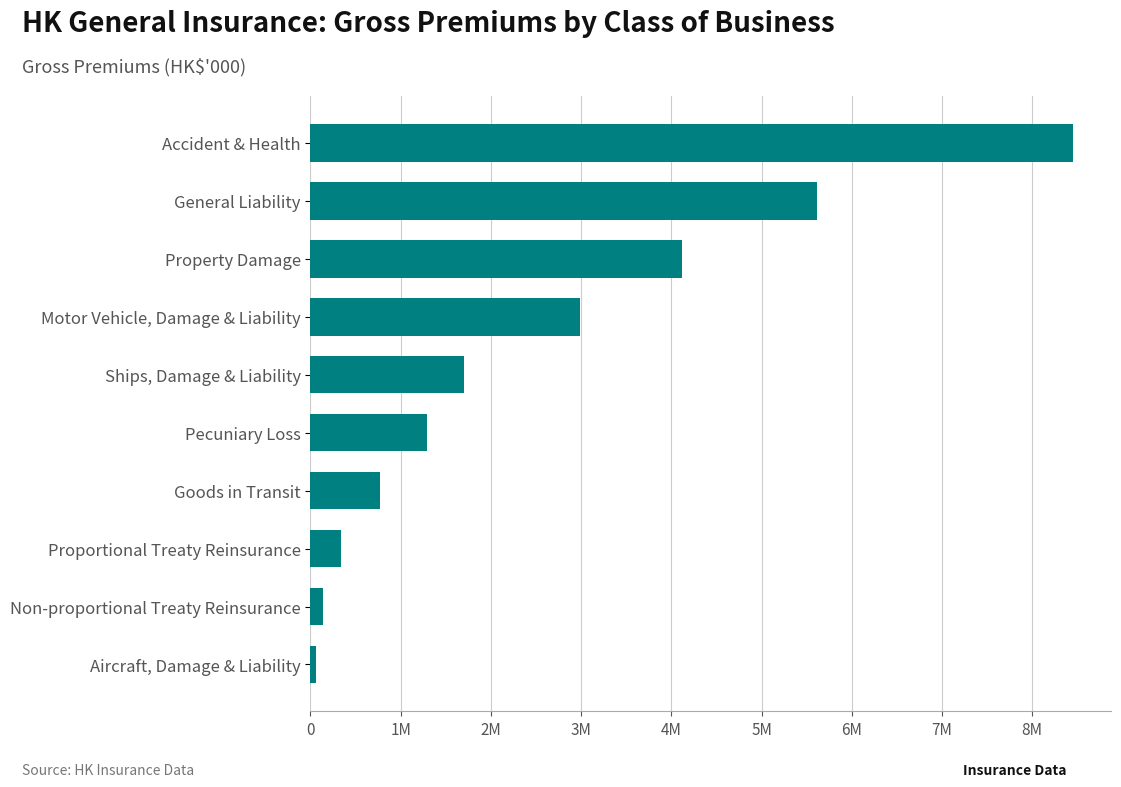

Does the chart contain any negative values?

No